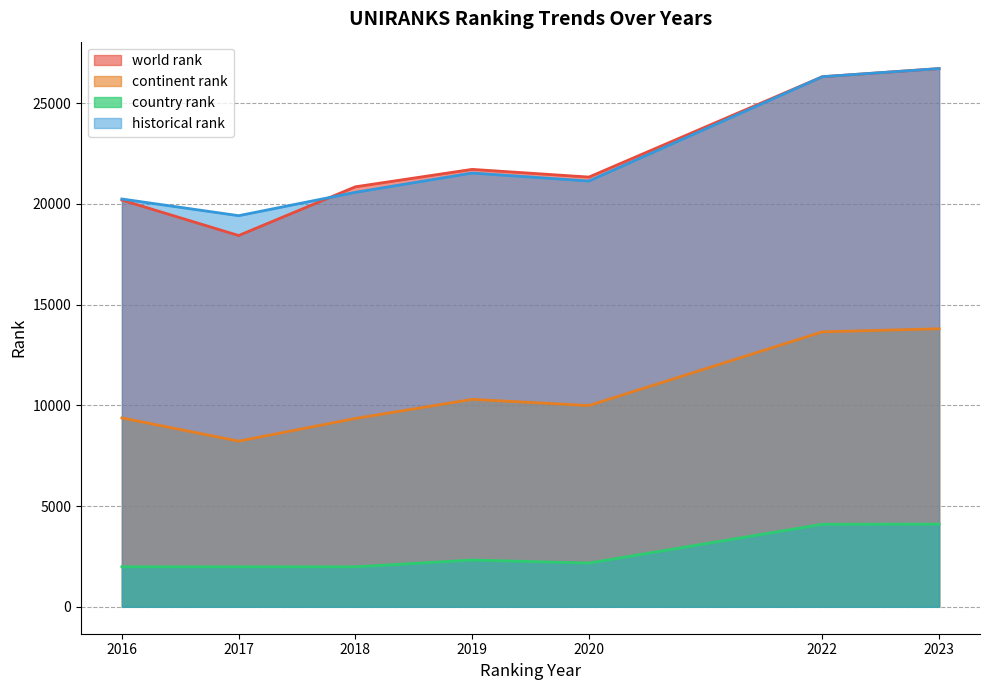

Reading left to right, transcribe all the data shown in this chart.

world rank: 20185.0	18426.0	20845.0	21709.0	21327.0	26308.0	26711.0
continent rank: 9374.0	8223.0	9348.0	10296.0	9989.0	13647.0	13799.0
country rank: 1985.0	1985.0	1985.0	2322.0	2172.0	4097.0	4106.0
historical rank: 20238.5	19411.0	20569.0	21527.0	21130.5	26308.0	26711.0